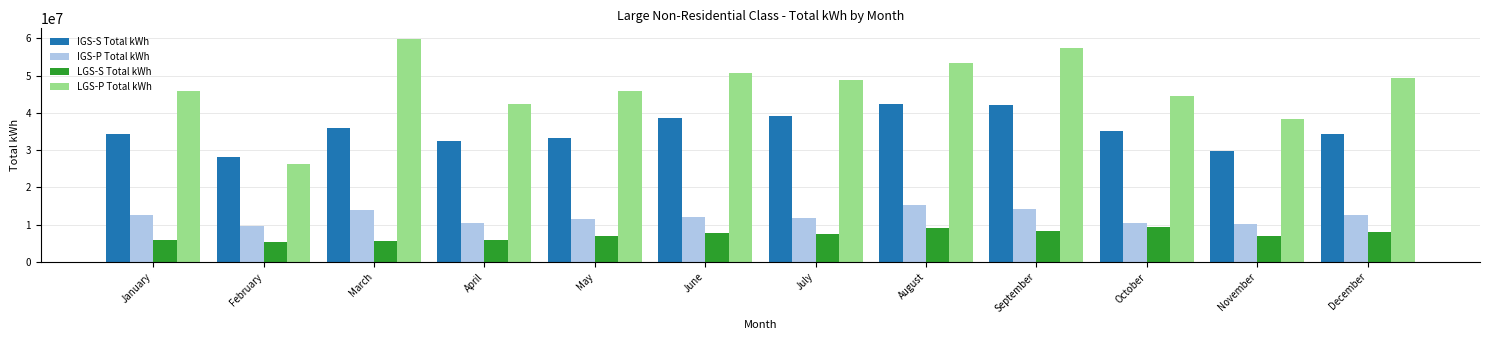

How many bars are there in total?

48